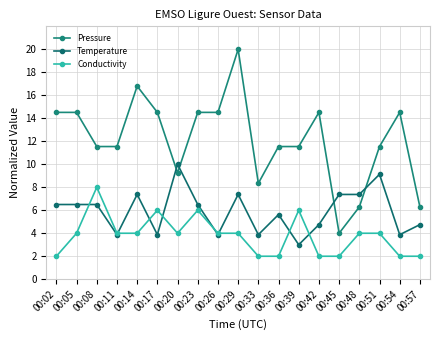

Reading right to left, transcribe all the data shown in this chart.

Pressure: 00:57=6.3	00:54=14.5	00:51=11.5	00:48=6.3	00:45=4.0	00:42=14.5	00:39=11.5	00:36=11.5	00:33=8.3	00:29=20.0	00:26=14.5	00:23=14.5	00:20=9.3	00:17=14.5	00:14=16.8	00:11=11.5	00:08=11.5	00:05=14.5	00:02=14.5
Temperature: 00:57=4.7	00:54=3.9	00:51=9.1	00:48=7.4	00:45=7.4	00:42=4.7	00:39=3.0	00:36=5.6	00:33=3.9	00:29=7.4	00:26=3.9	00:23=6.5	00:20=10.0	00:17=3.9	00:14=7.4	00:11=3.9	00:08=6.5	00:05=6.5	00:02=6.5
Conductivity: 00:57=2.0	00:54=2.0	00:51=4.0	00:48=4.0	00:45=2.0	00:42=2.0	00:39=6.0	00:36=2.0	00:33=2.0	00:29=4.0	00:26=4.0	00:23=6.0	00:20=4.0	00:17=6.0	00:14=4.0	00:11=4.0	00:08=8.0	00:05=4.0	00:02=2.0